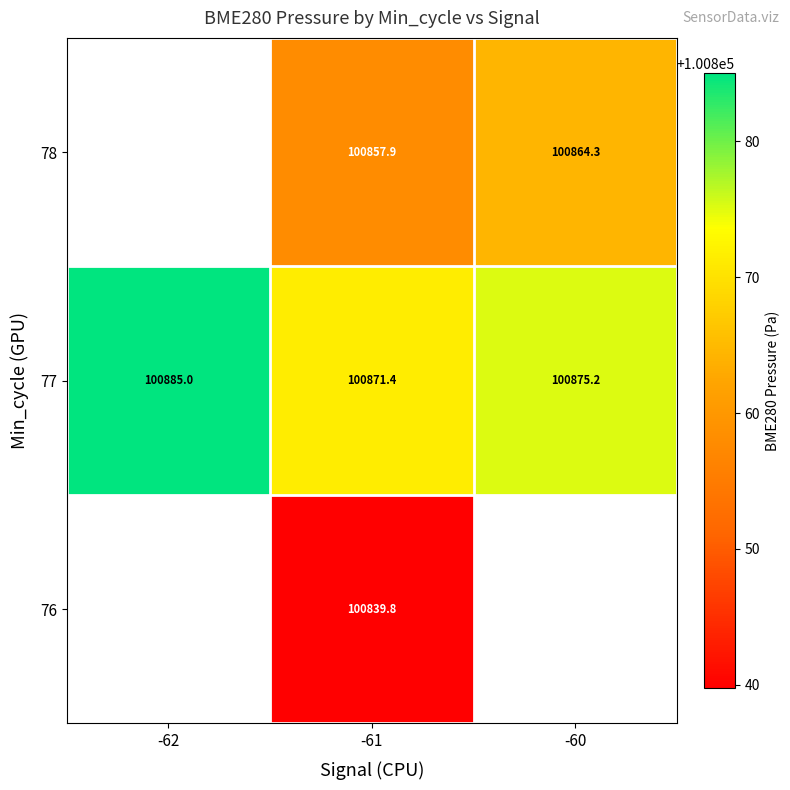

The 76 series shows 145907.0 at -61. True or false?

False